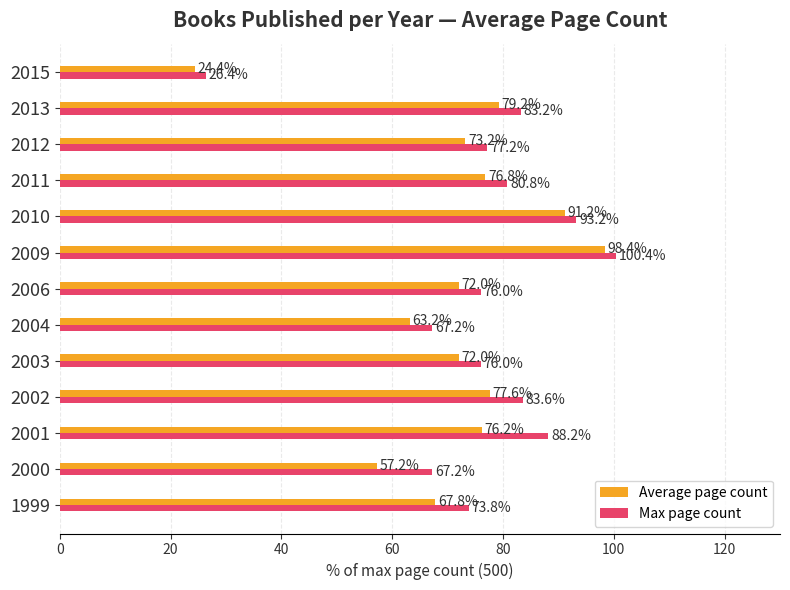

At which label is Average page count closest to 61?

2004